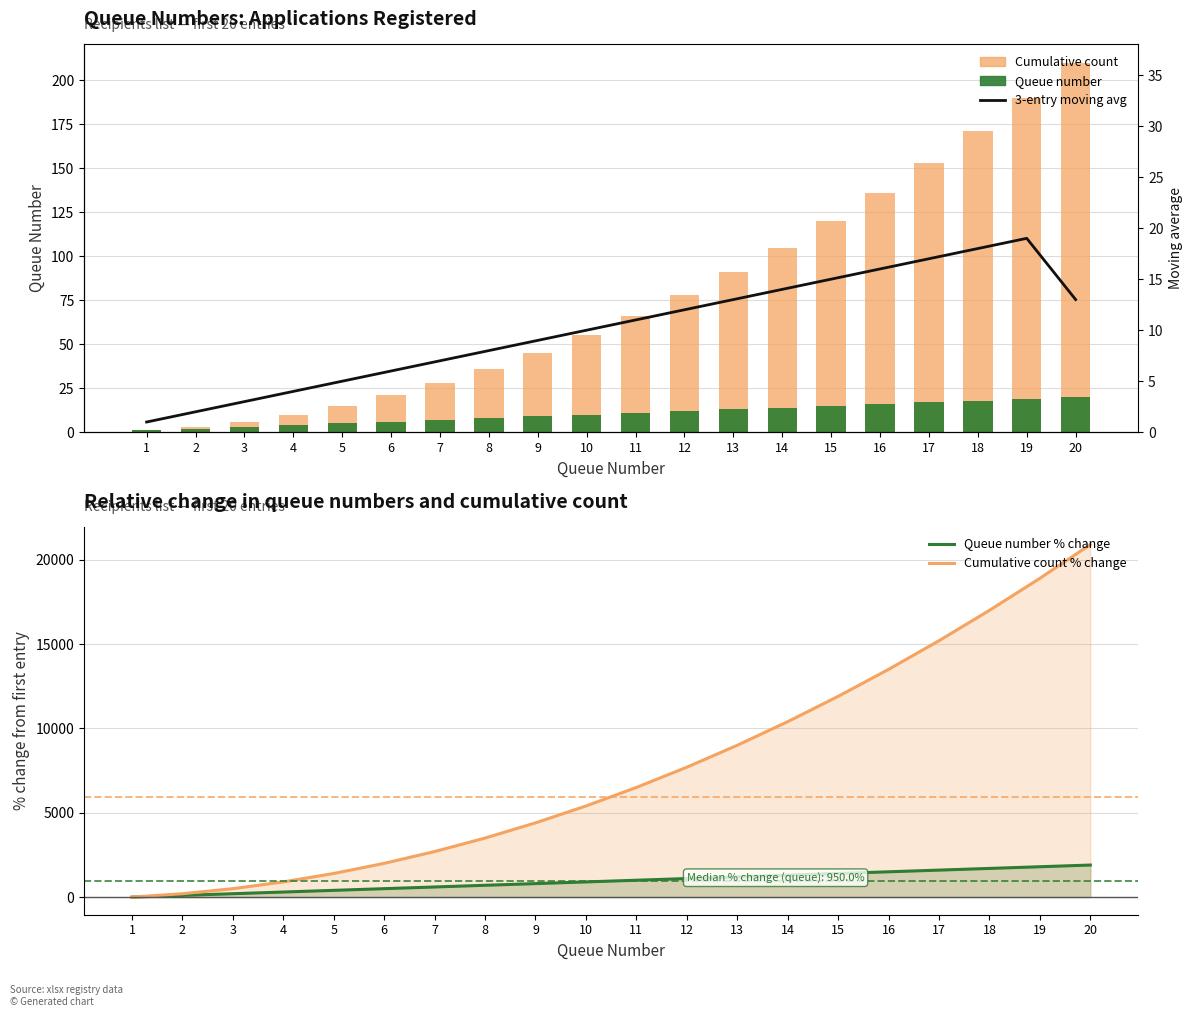

Is the value of Cumulative count % change at 12 greater than the value of Queue number at 16?

Yes